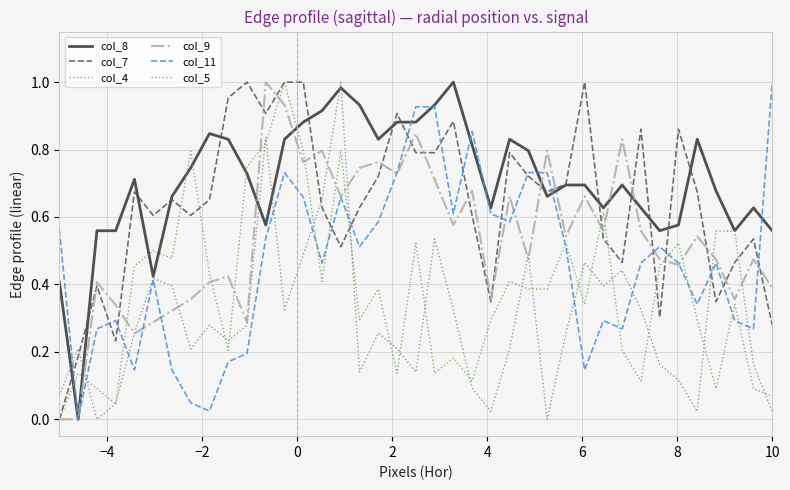

Which series has the largest total across all categories?

col_8